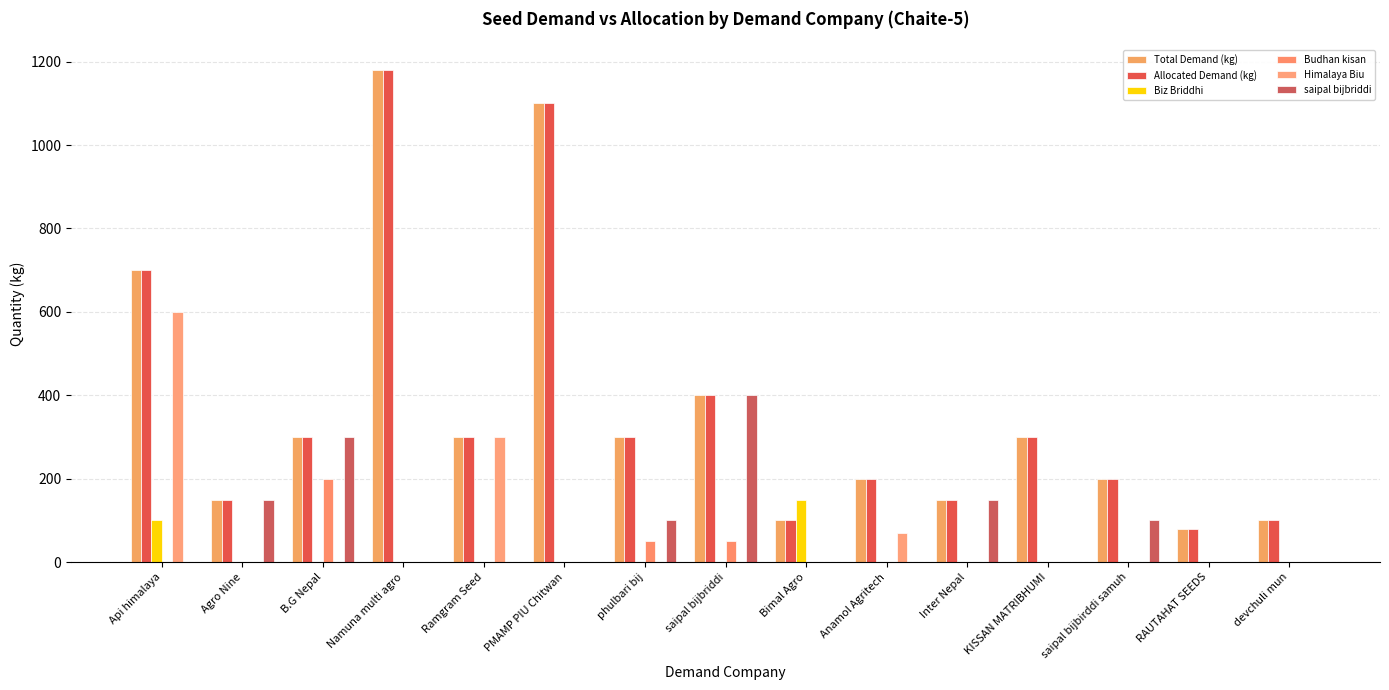

What are all the series names shown in the legend?

Total Demand (kg), Allocated Demand (kg), Biz Briddhi, Budhan kisan, Himalaya Biu, saipal bijbriddi